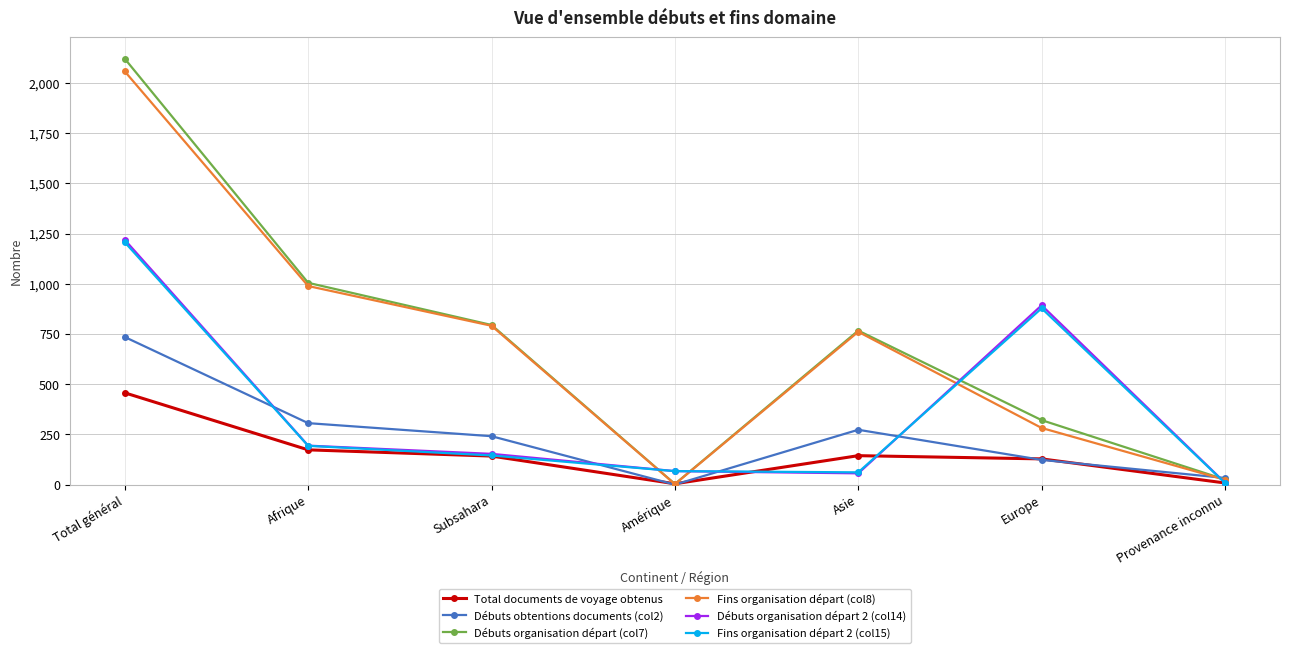

What is the value of the Débuts obtentions documents (col2) point at the 3rd from the left?

241